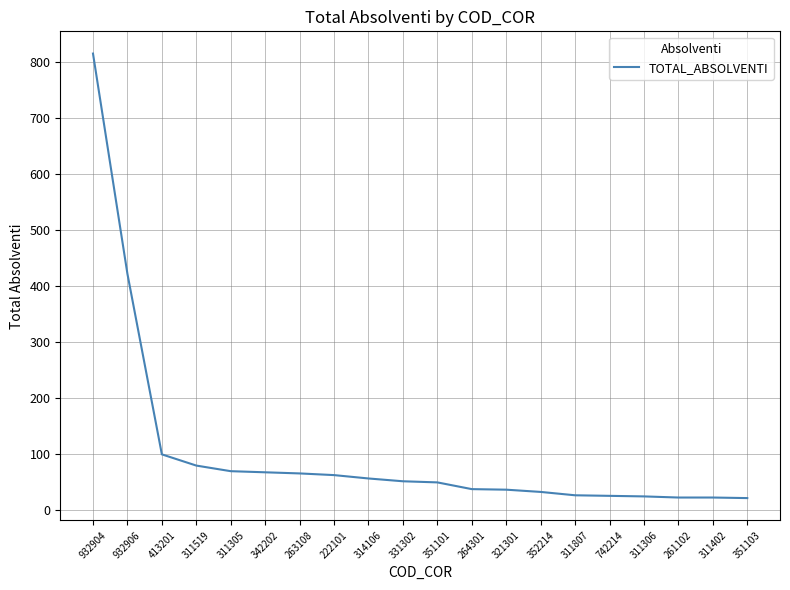

Which has a higher value, 342202 or 742214?

342202